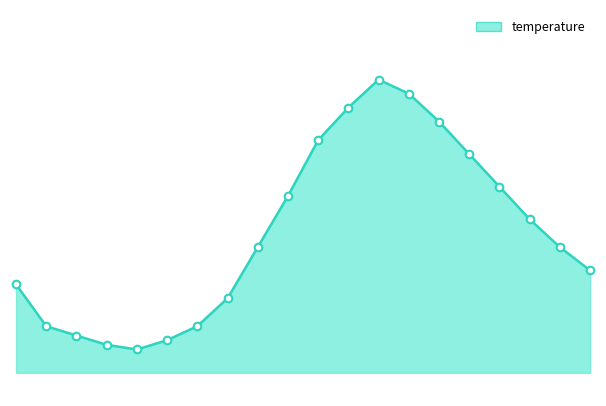

Is this an area chart (filled region under the line)?

Yes